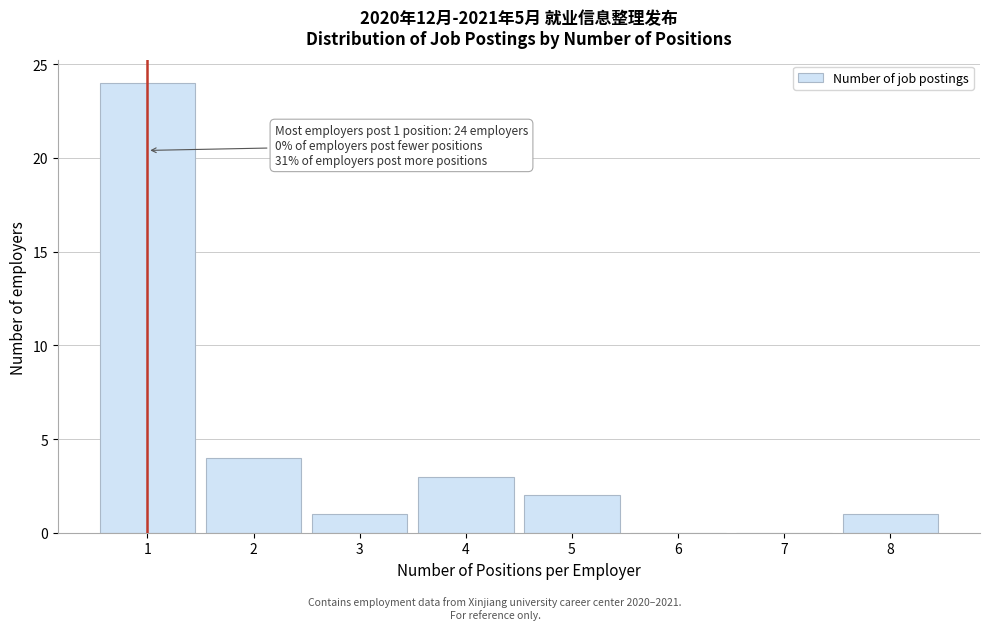

Reading right to left, what are all the values shown in this chart?

8=1	7=0	6=0	5=2	4=3	3=1	2=4	1=24